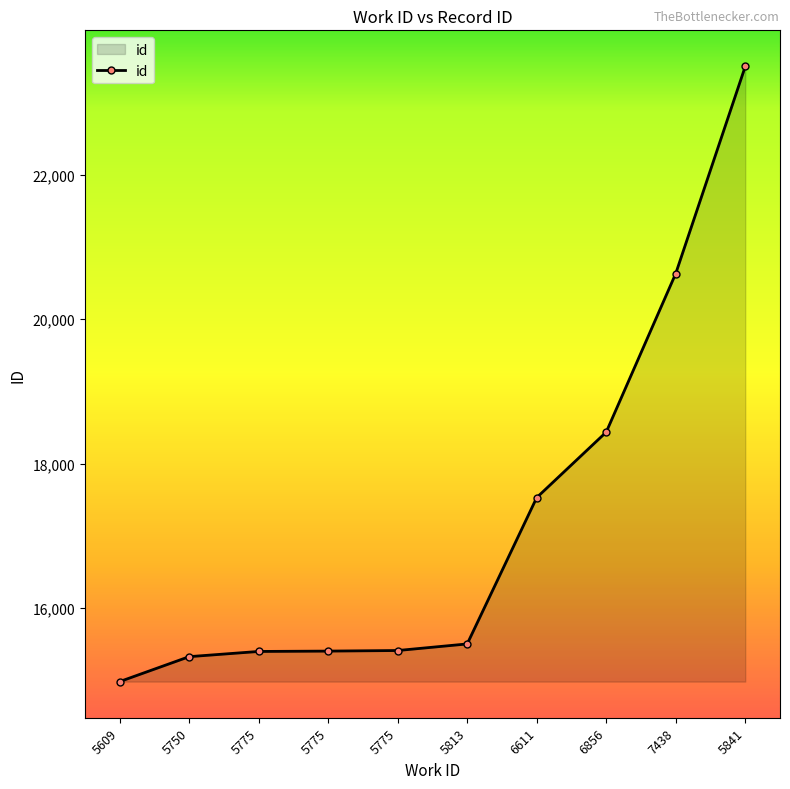

How many lines are shown in the chart?

1